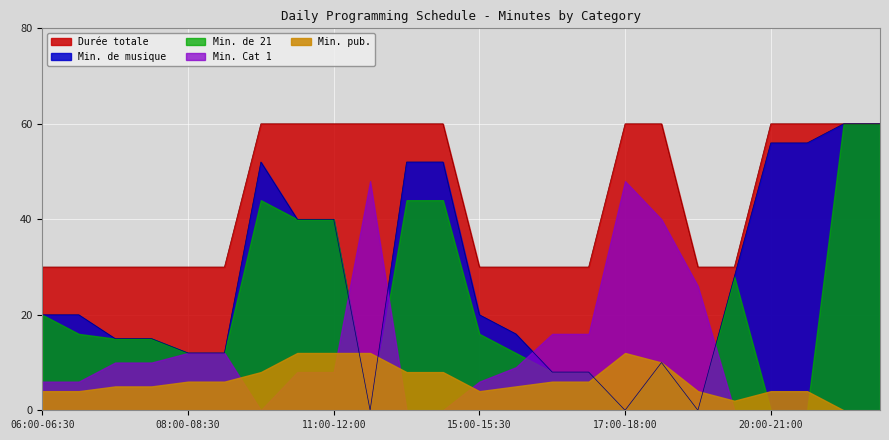

Reading right to left, list all the values displayed in this chart.

Min. de musique: 60	60	56	56	28	0	10	0	8	8	16	20	52	52	0	40	40	52	12	12	15	15	20	20
Durée totale: 60	60	60	60	30	30	60	60	30	30	30	30	60	60	60	60	60	60	30	30	30	30	30	30
Min. pub.: 0	0	4	4	2	4	10	12	6	6	5	4	8	8	12	12	12	8	6	6	5	5	4	4
Min. Cat 1: 0	0	0	0	0	26	40	48	16	16	9	6	0	0	48	8	8	0	12	12	10	10	6	6
Min. de 21: 60	60	0	0	28	0	10	0	8	8	12	16	44	44	0	40	40	44	12	12	15	15	16	20